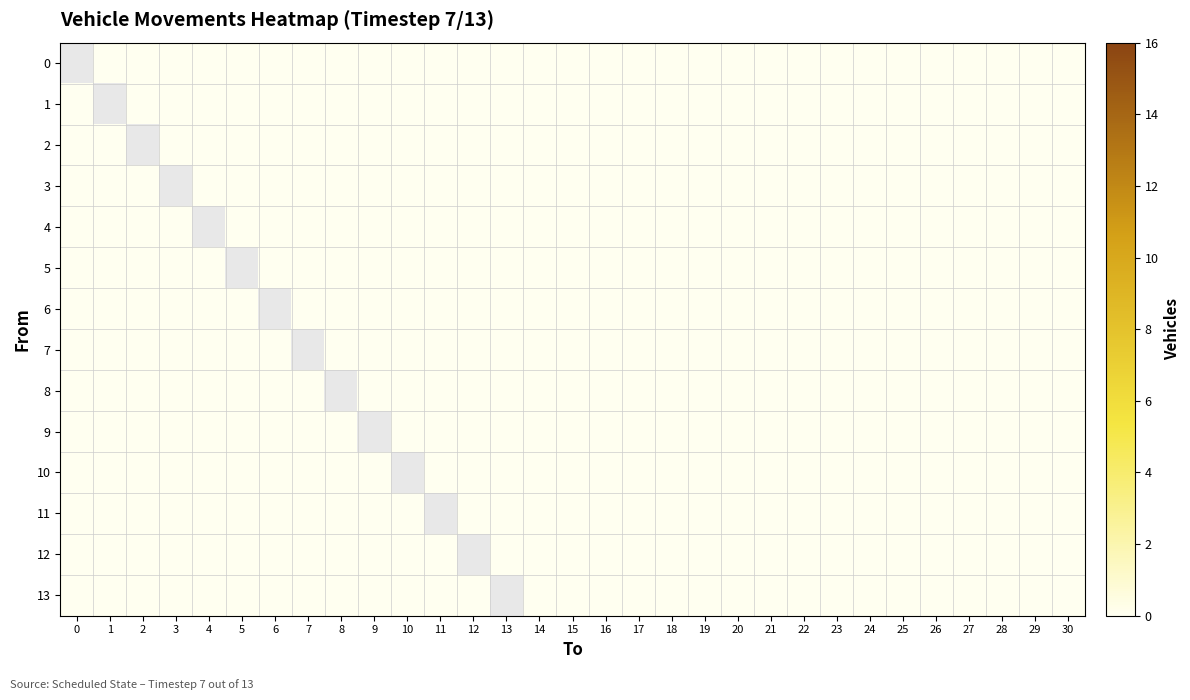

How many categories are shown in the chart?

31